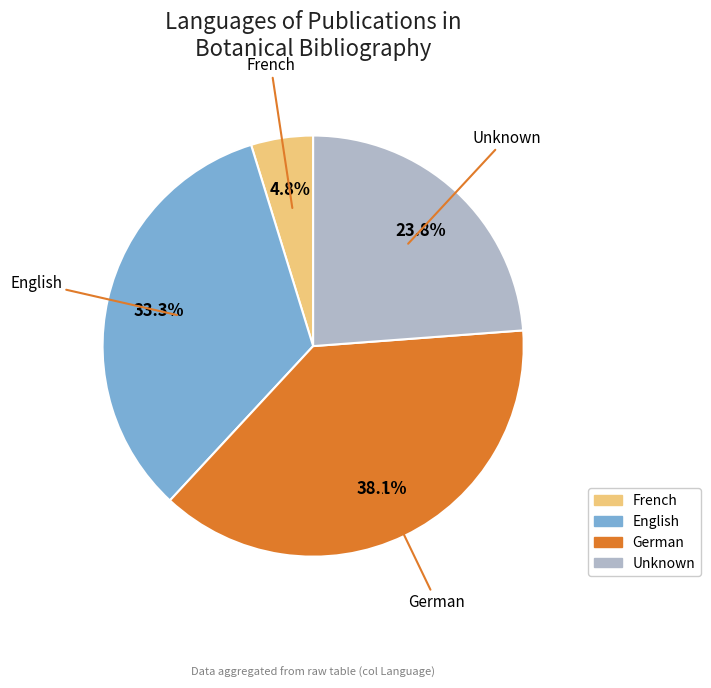

Does any single category account for the majority?

No